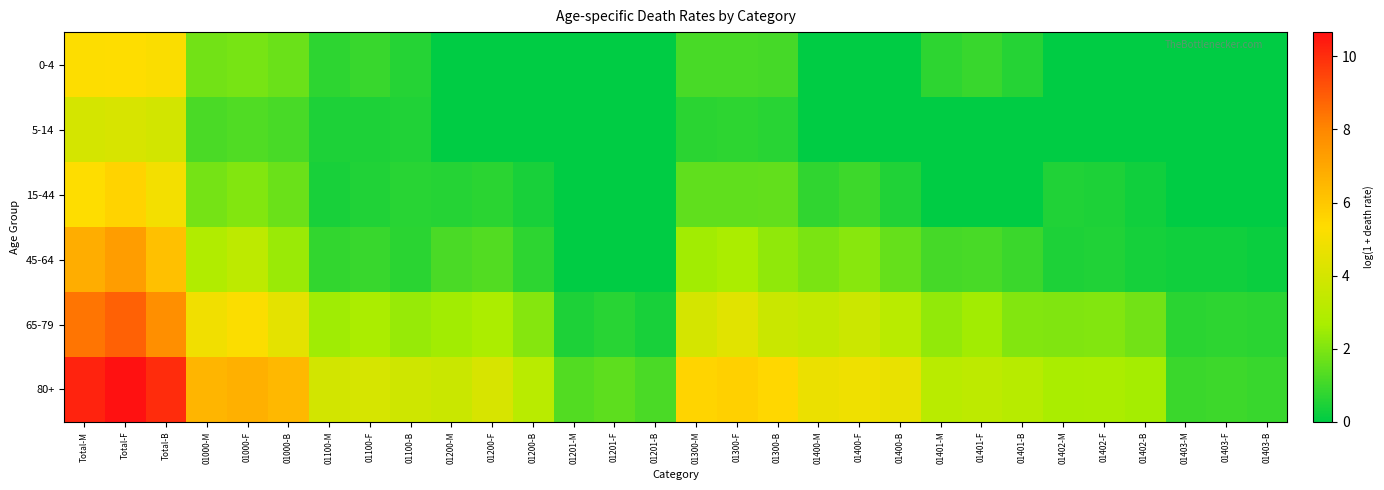

Between 01100-F and 01401-F, which is larger?

01100-F